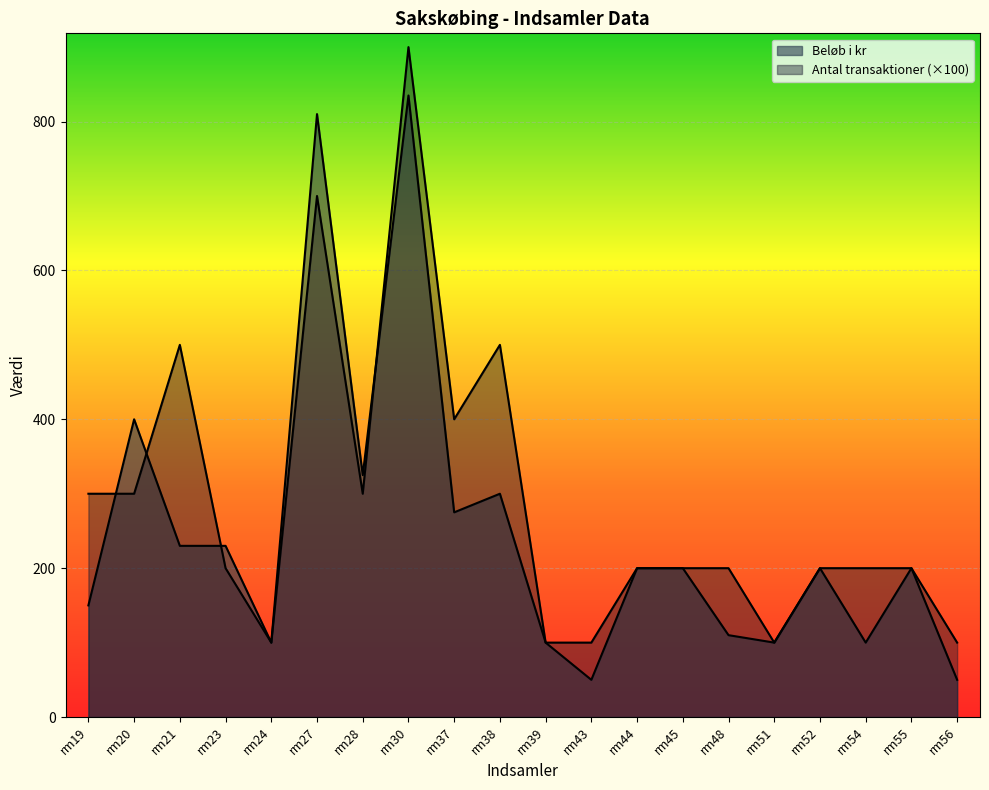

Where is the first local minimum for Antal transaktioner?

rm24